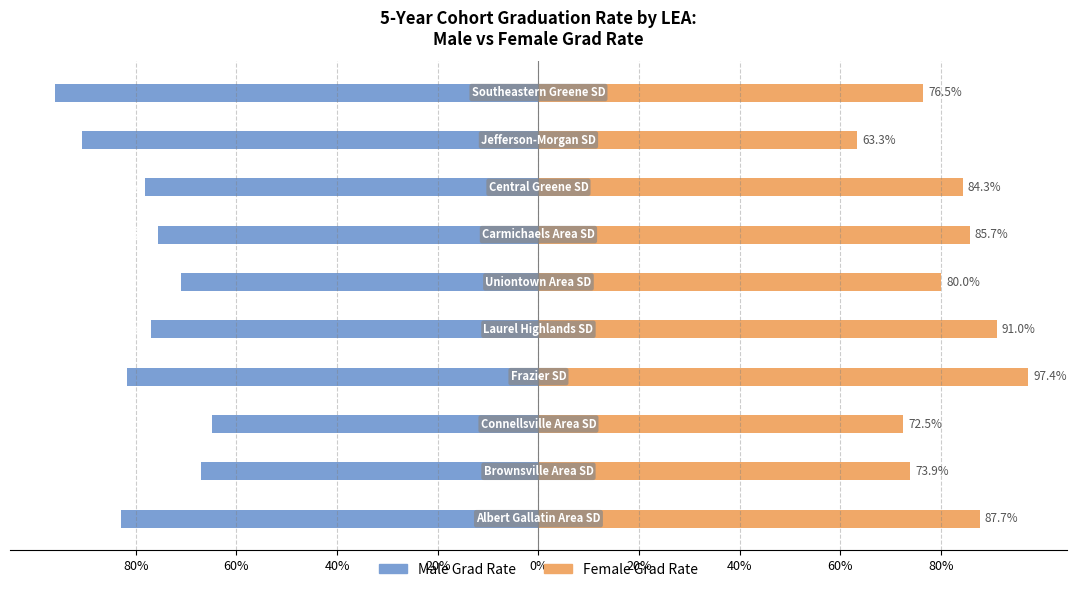

How many bars are there in total?

20